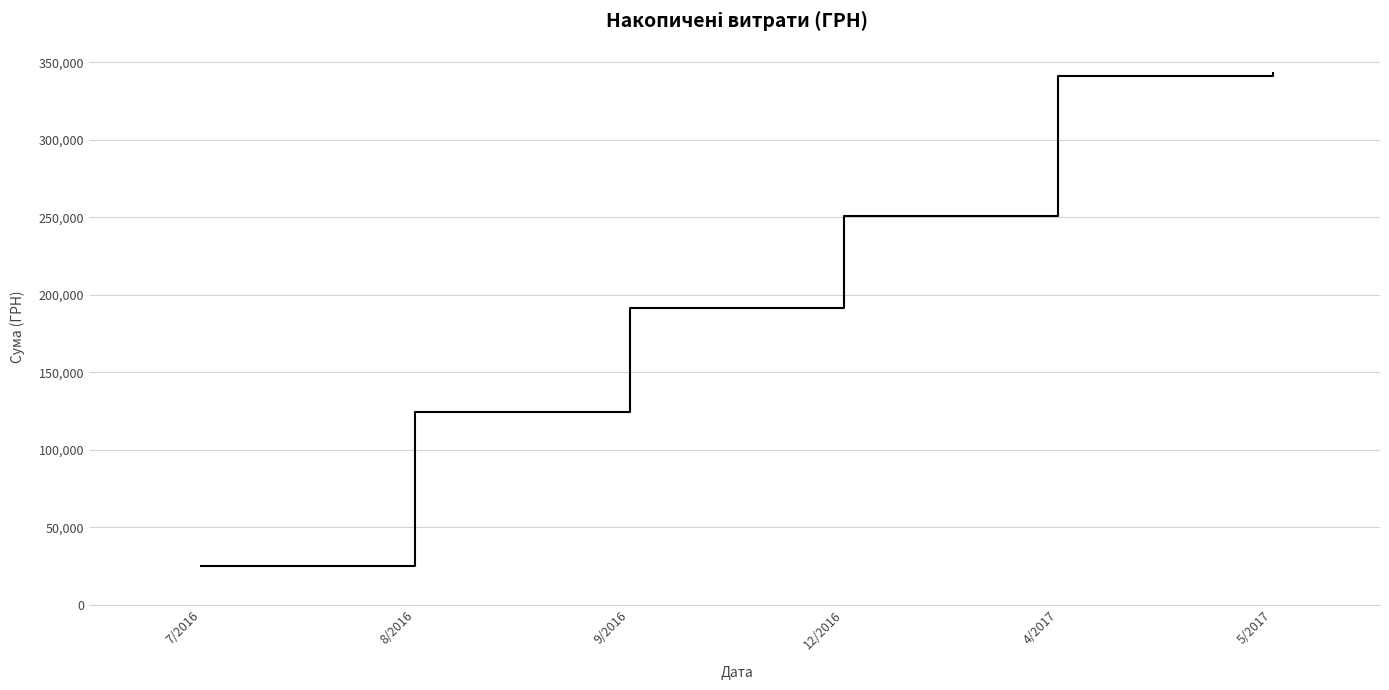

What is the ratio of the value at 4/2017 to the value at 8/2016?

2.7